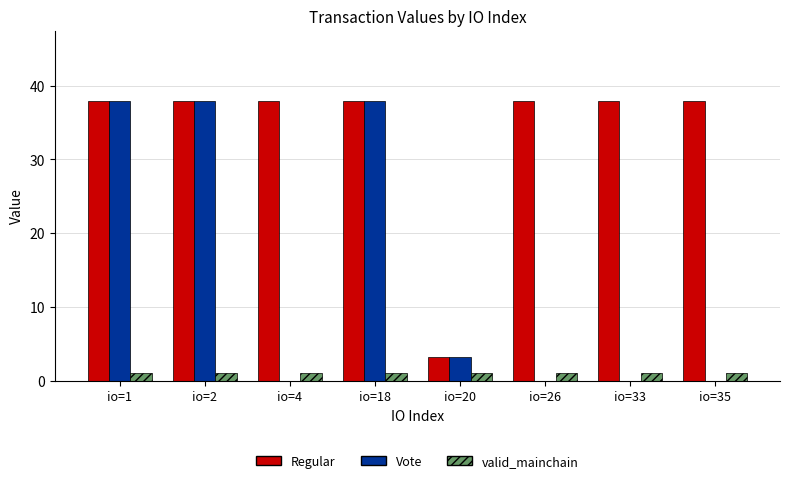

What is the greatest value displayed?

38.0